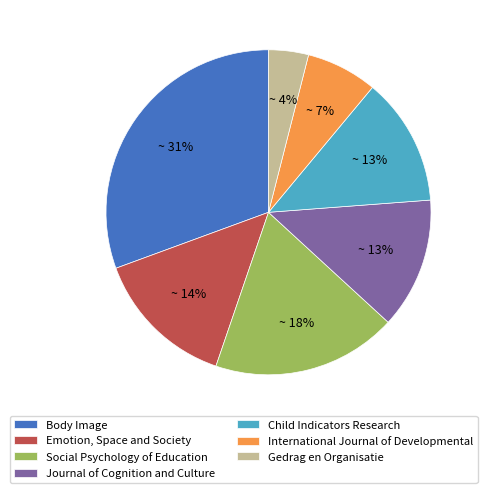

Is Social Psychology of Education the majority of the pie?

No